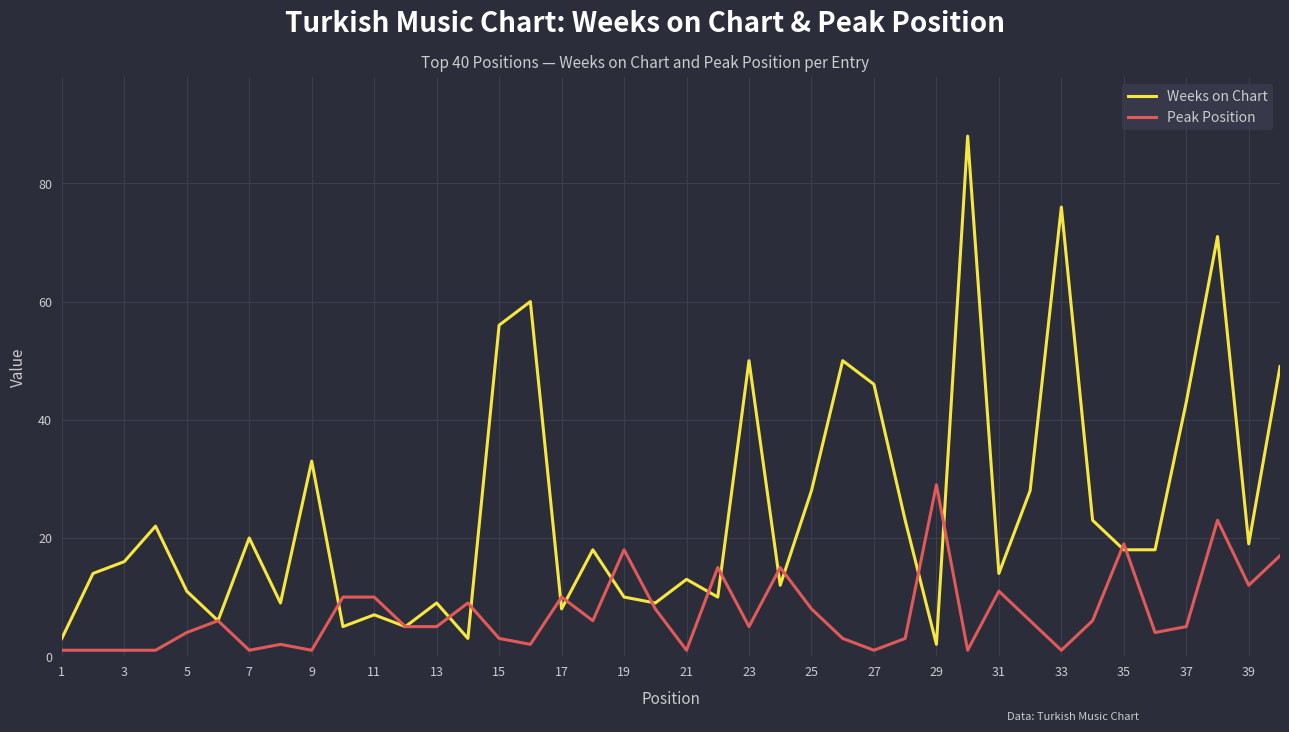

What is the maximum value for Peak Position?

29